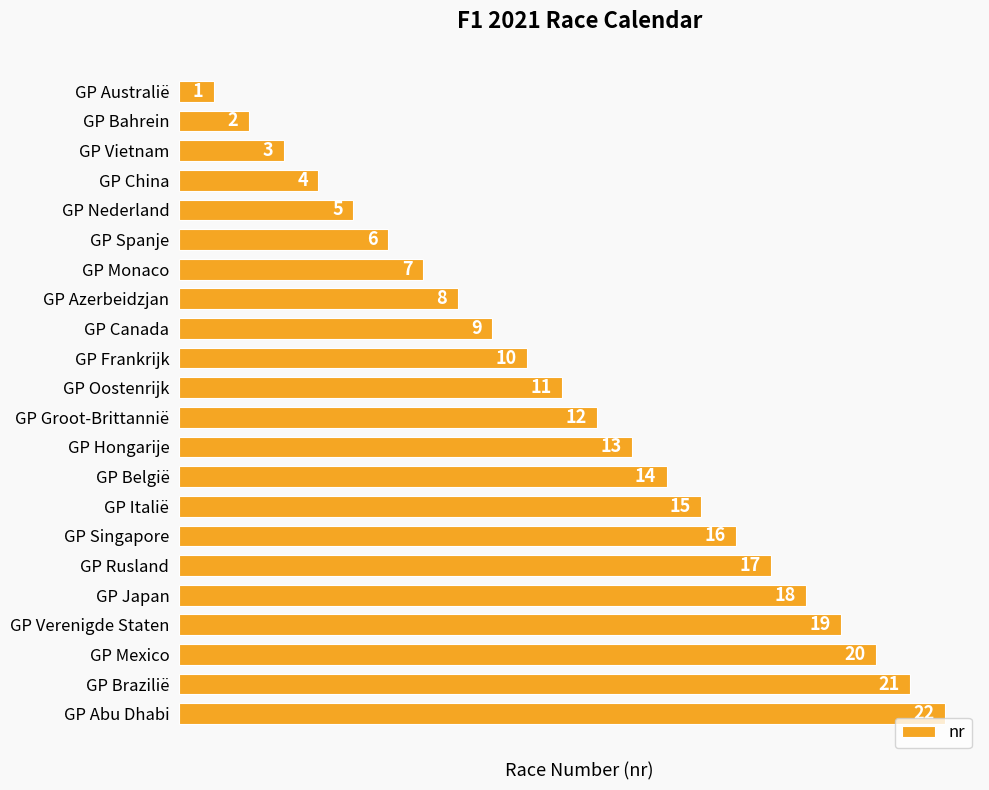

At which label is the value closest to 11?

GP Oostenrijk